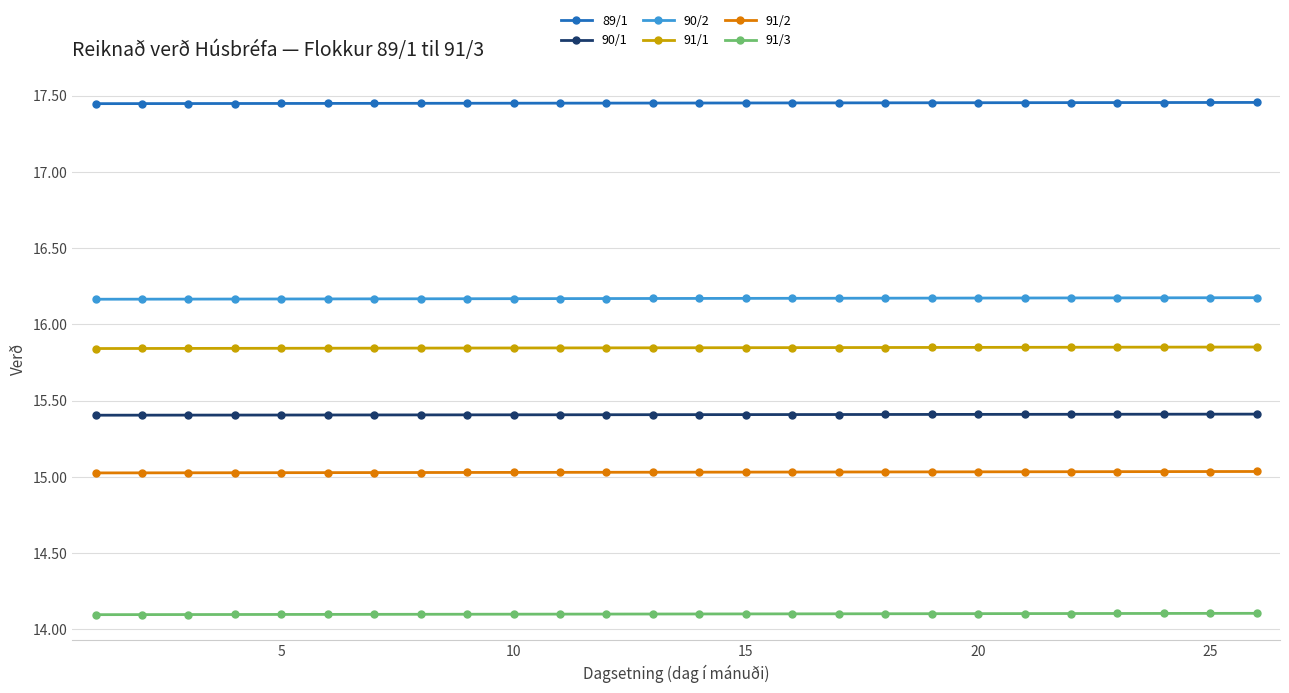

At how many categories does at least one series exceed 14?

26